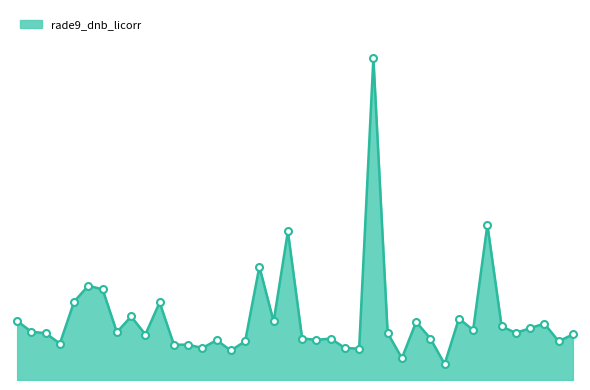

How many points are lower than both their immediate neighbors (excluding endpoints)?

13